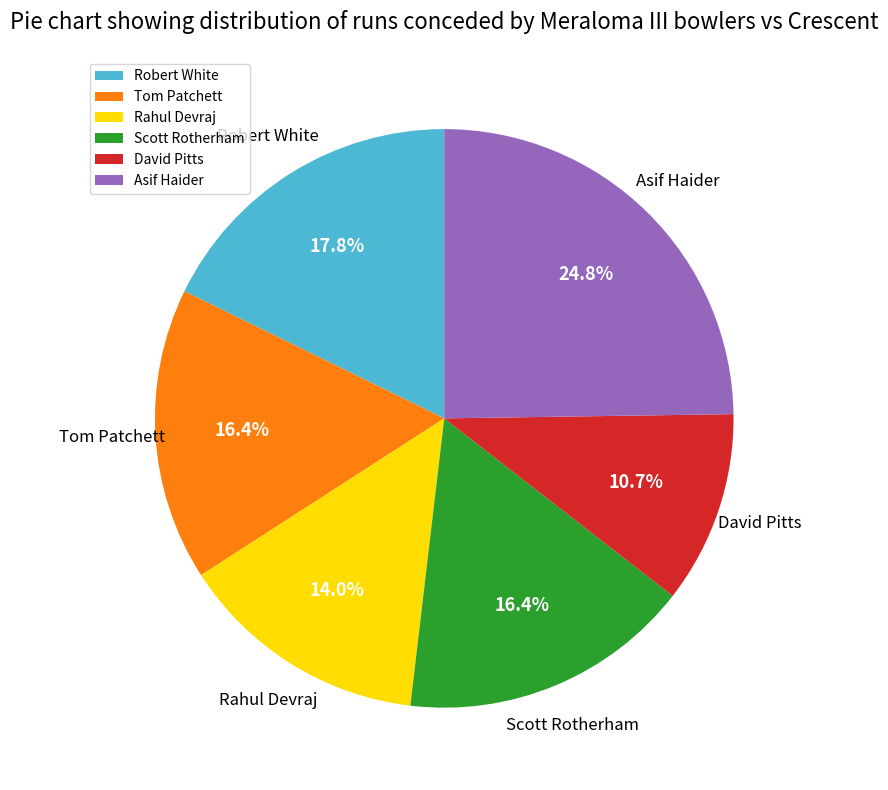

Which has a higher value, Rahul Devraj or Scott Rotherham?

Scott Rotherham